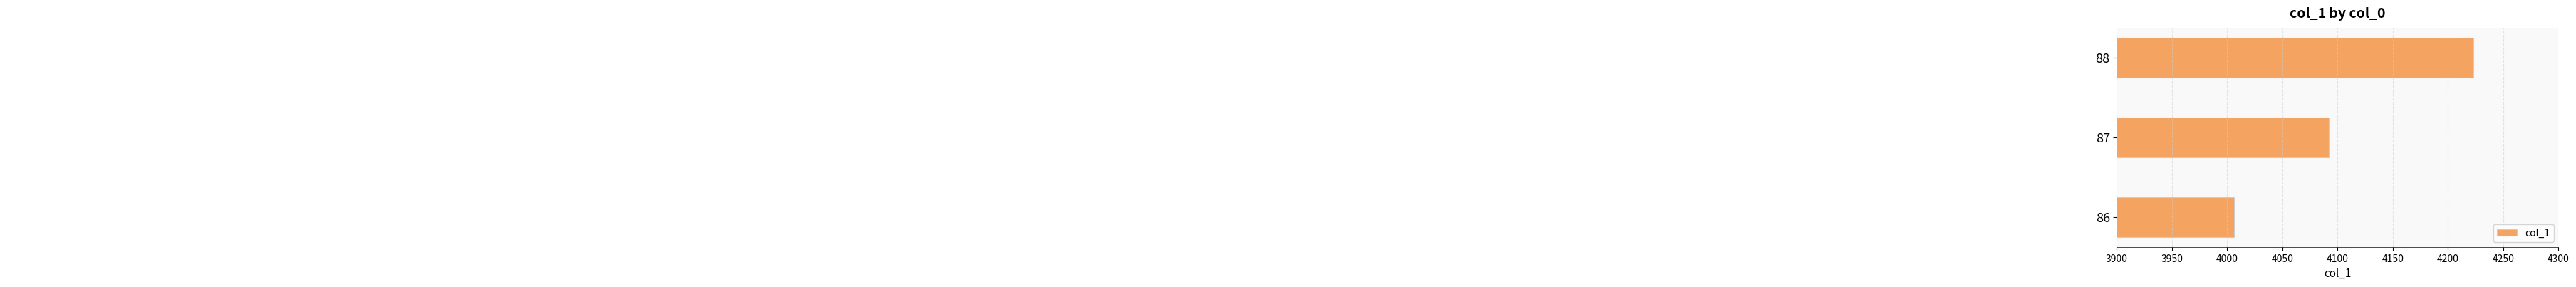

Reading bottom to top, extract all data points from this chart.

86=4006	87=4092	88=4223